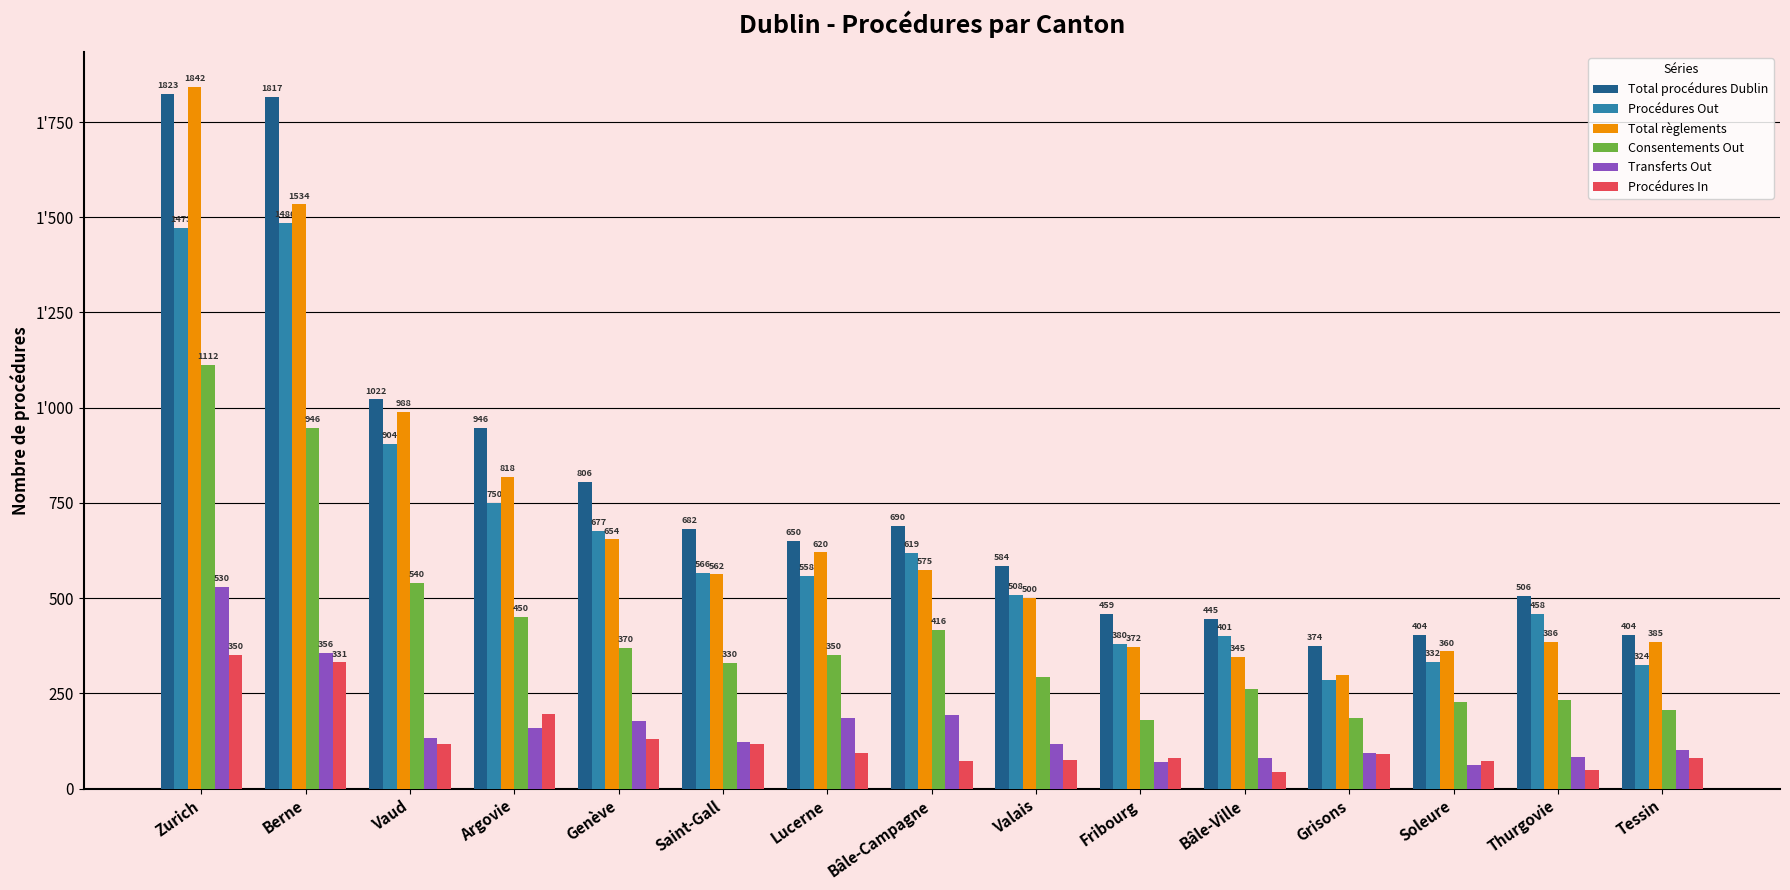

Does the chart contain any negative values?

No